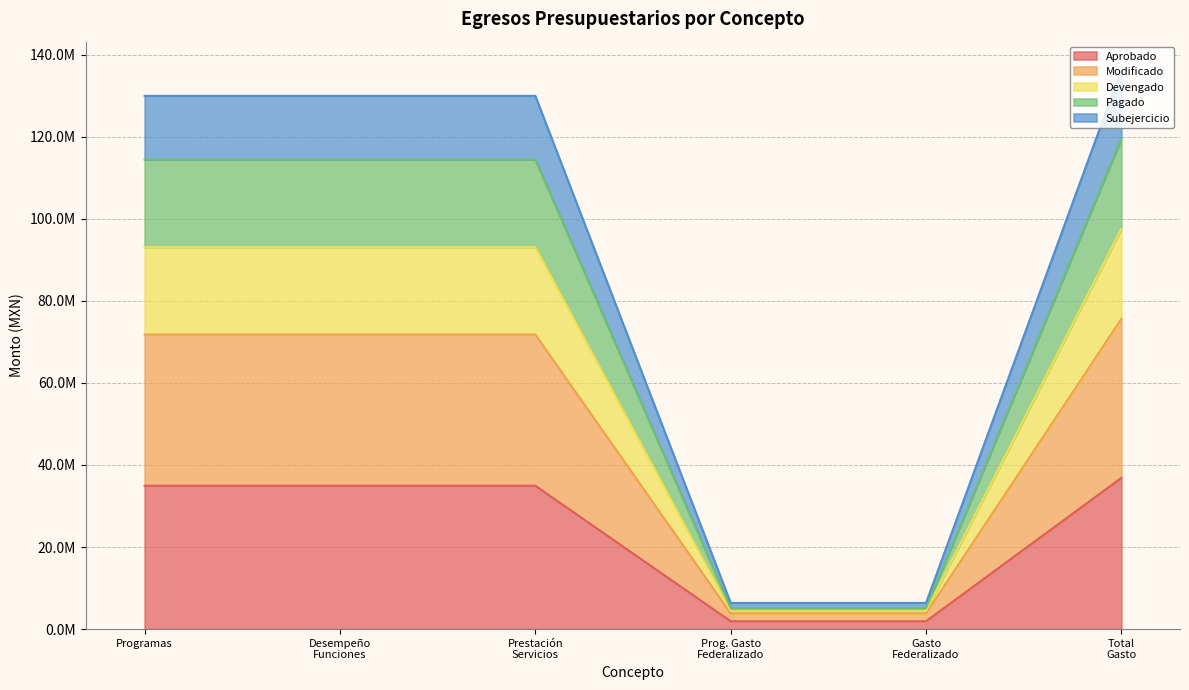

What is the label of the 1st point from the left?

Programas